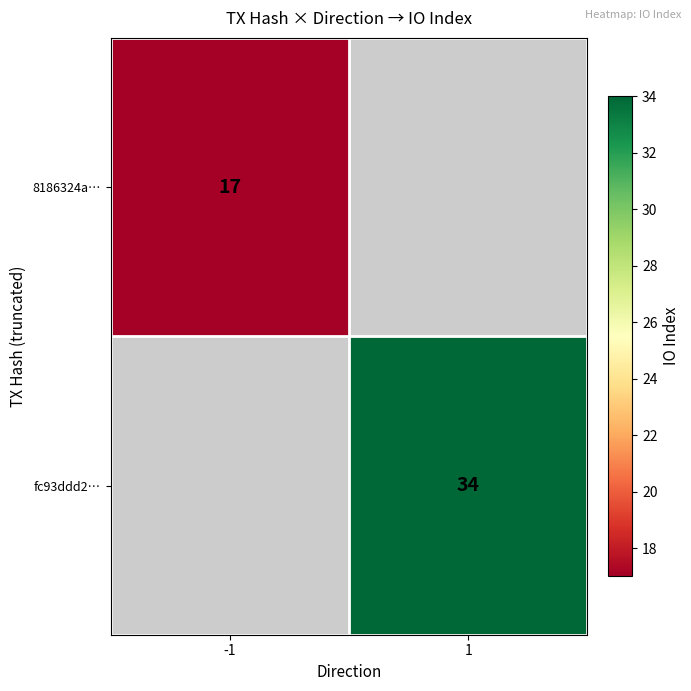

Is the value of fc93ddd2… at 1 greater than the value of 8186324a… at -1?

Yes